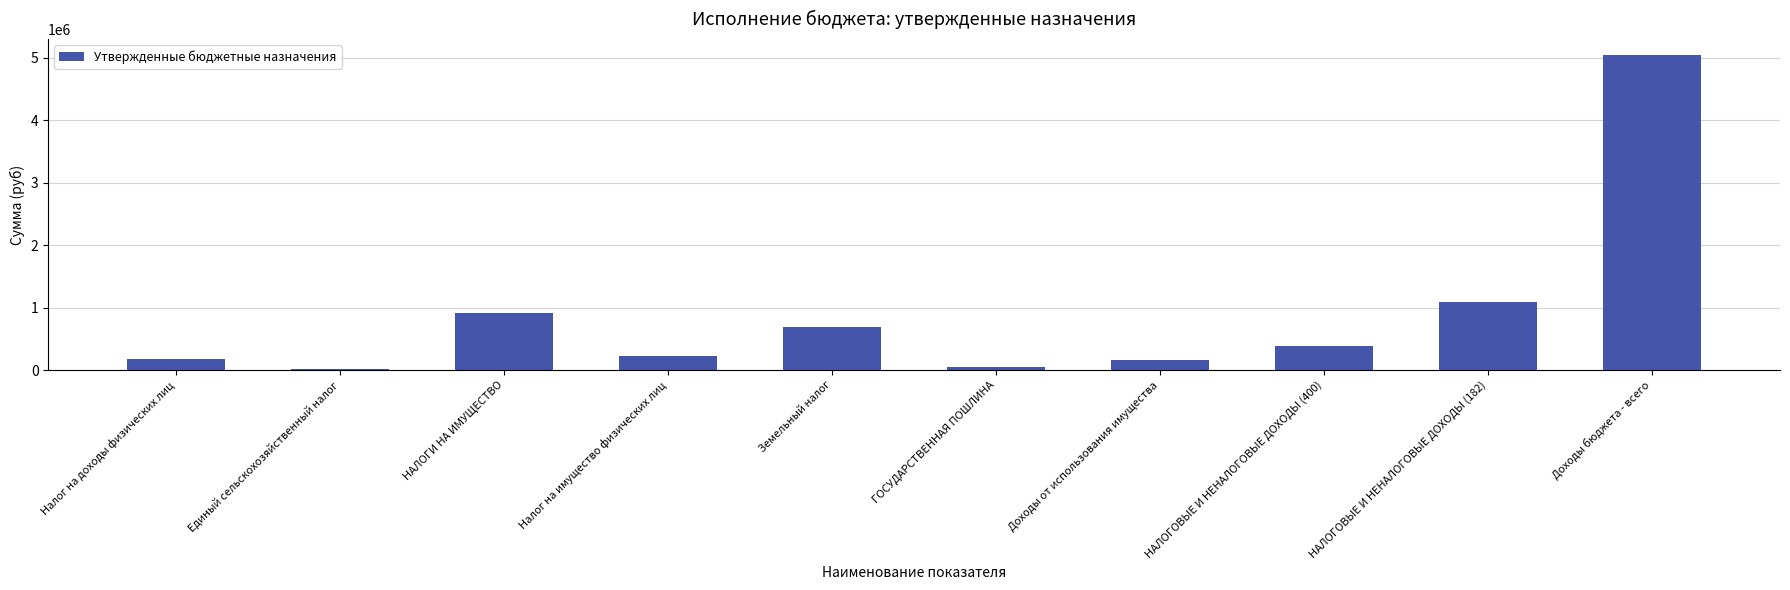

Between НАЛОГОВЫЕ И НЕНАЛОГОВЫЕ ДОХОДЫ (182) and НАЛОГИ НА ИМУЩЕСТВО, which is larger?

НАЛОГОВЫЕ И НЕНАЛОГОВЫЕ ДОХОДЫ (182)